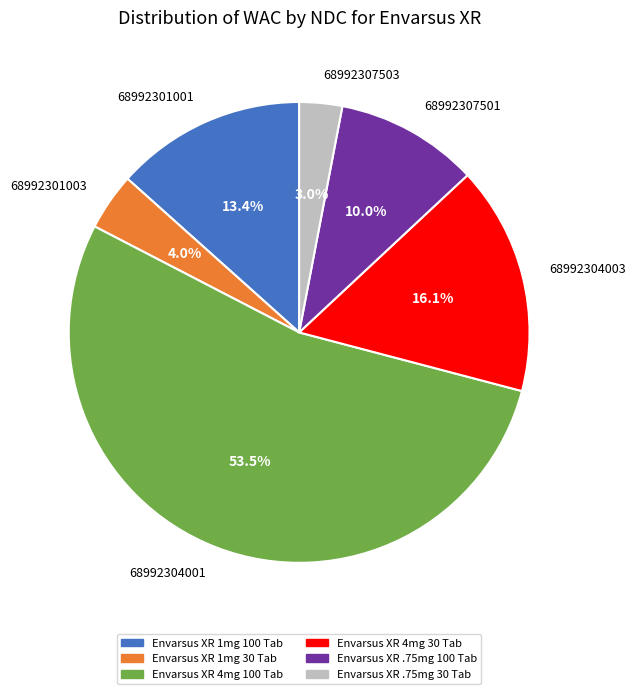

Combined, do 68992301001 and 68992304001 account for over 50%?

Yes